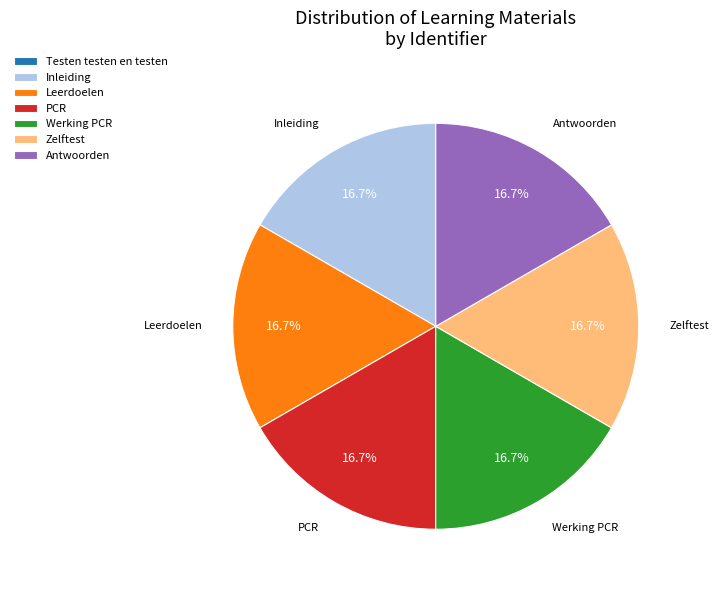

Approximately how many times larger is the value at Zelftest compared to PCR?

1.0